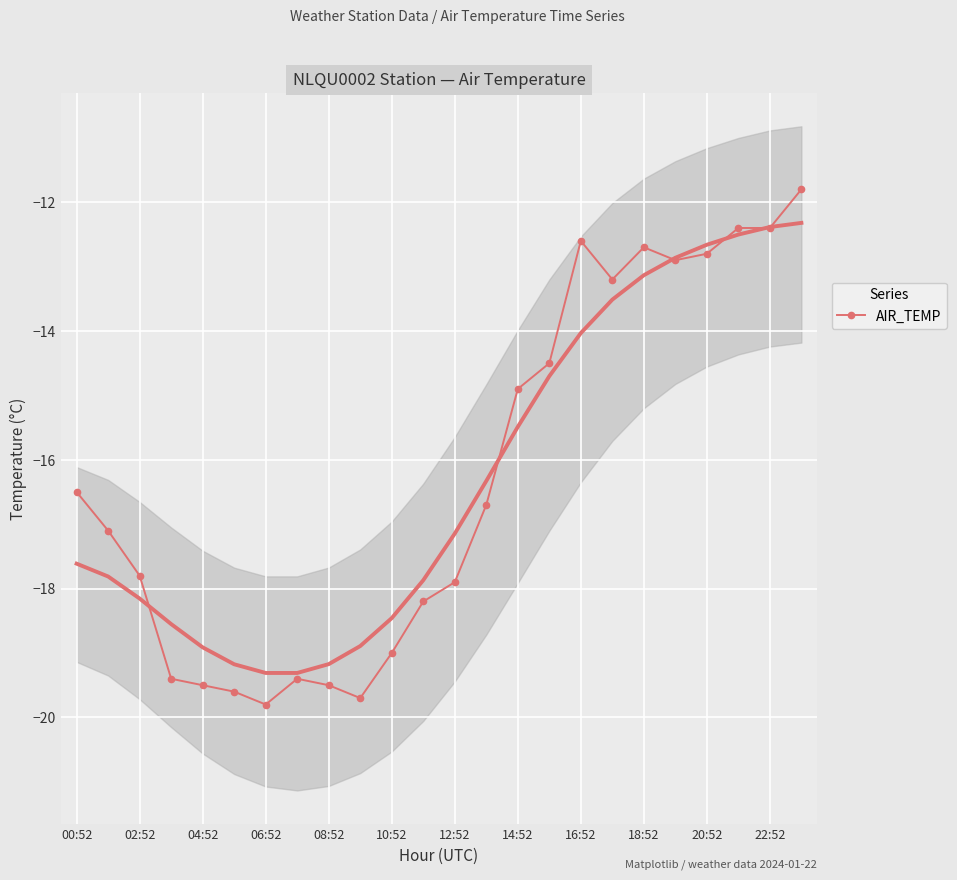

How many points are higher than both their immediate neighbors (excluding endpoints)?

3